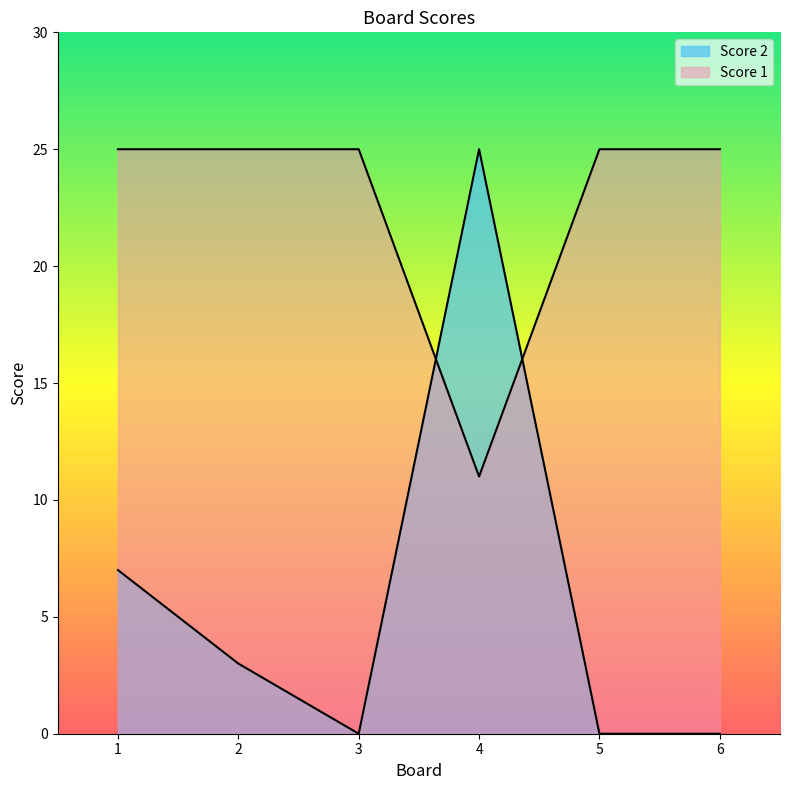

Reading right to left, list all the values displayed in this chart.

Score 1: 6=25	5=25	4=11	3=25	2=25	1=25
Score 2: 6=0	5=0	4=25	3=0	2=3	1=7